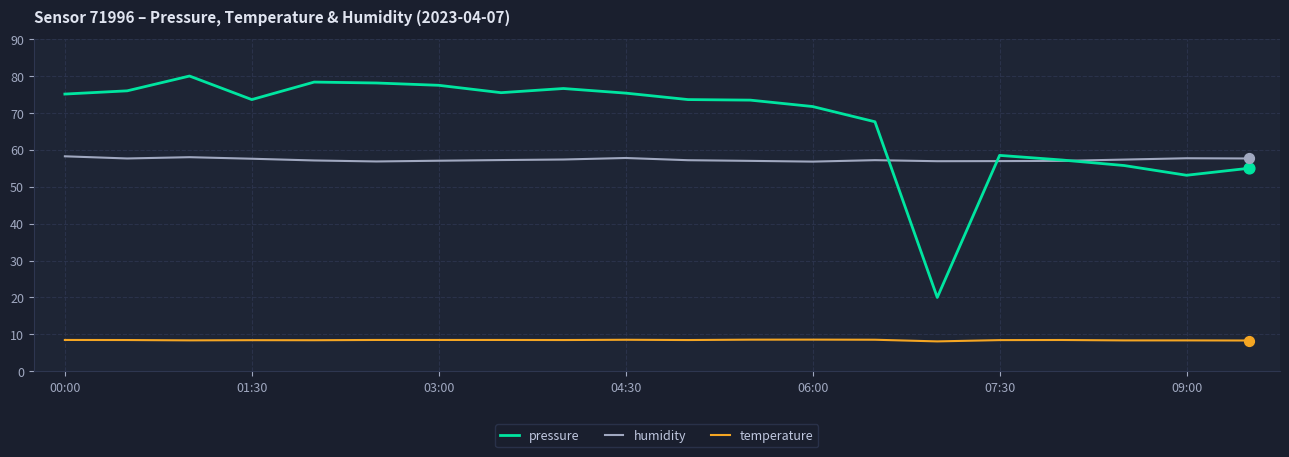

Which series has the largest total across all categories?

pressure